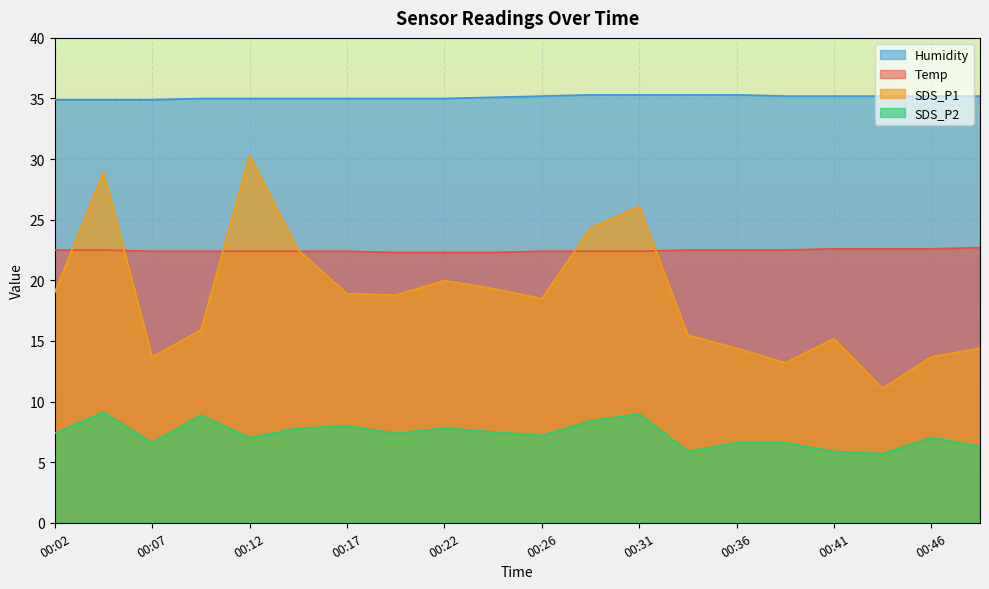

The value of Temp at 00:04 is 22.5. True or false?

True